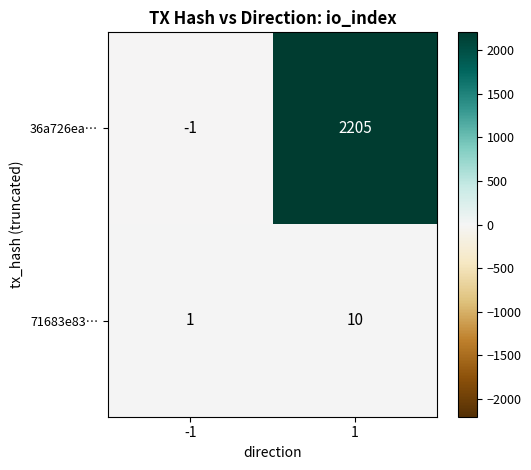

What is the difference between the maximum and minimum values in the 71683e83… series?

9